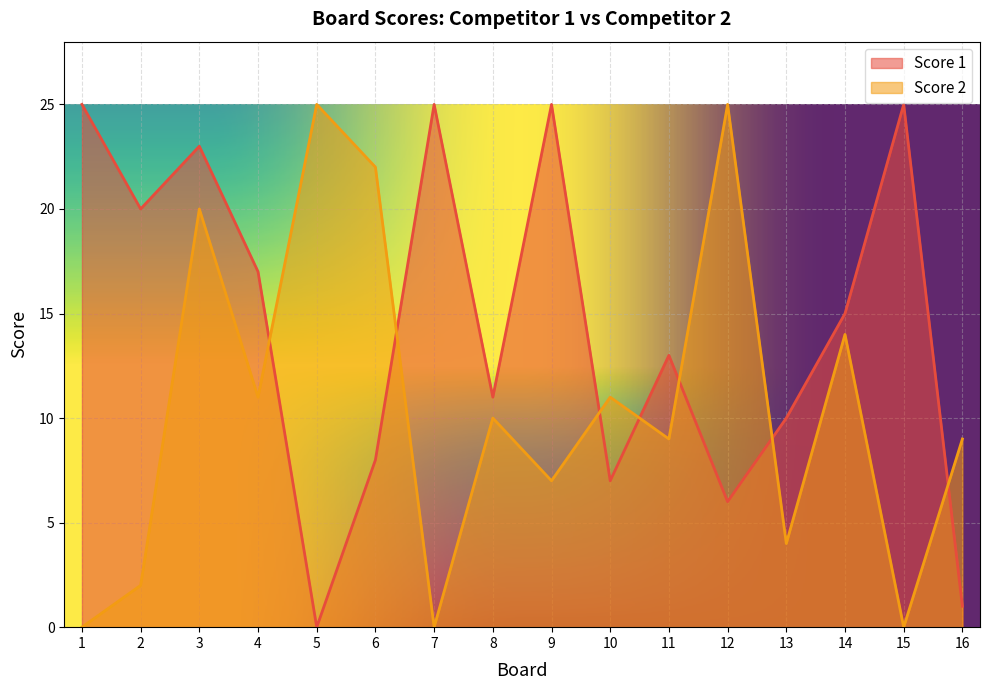

The value of Score 2 at 6 is 37. True or false?

False